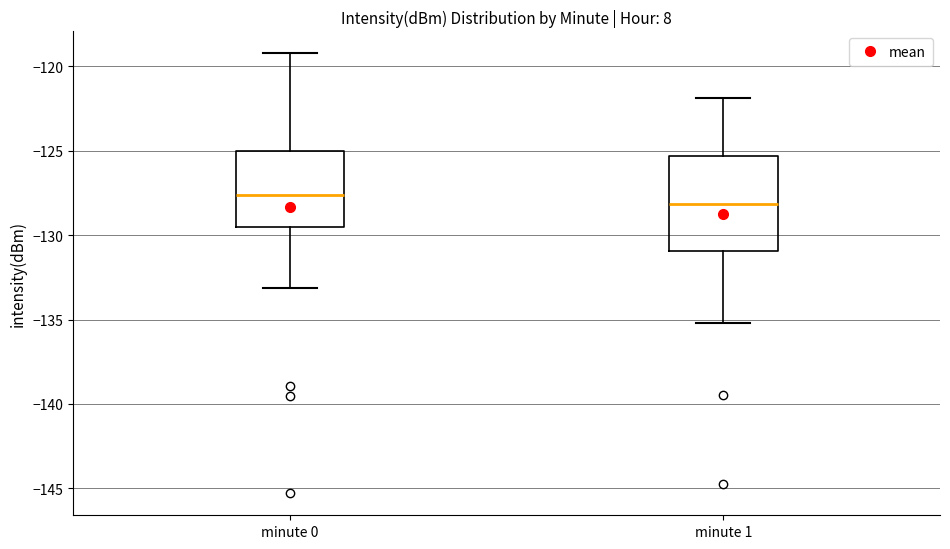

Comparing the boxes themselves (not the whiskers), which one is the tallest?

minute 1